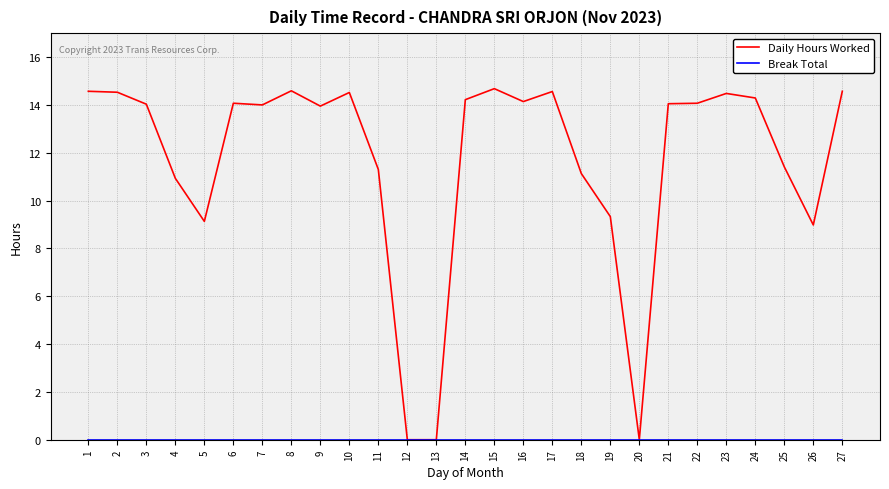

What is the greatest value displayed?

14.7